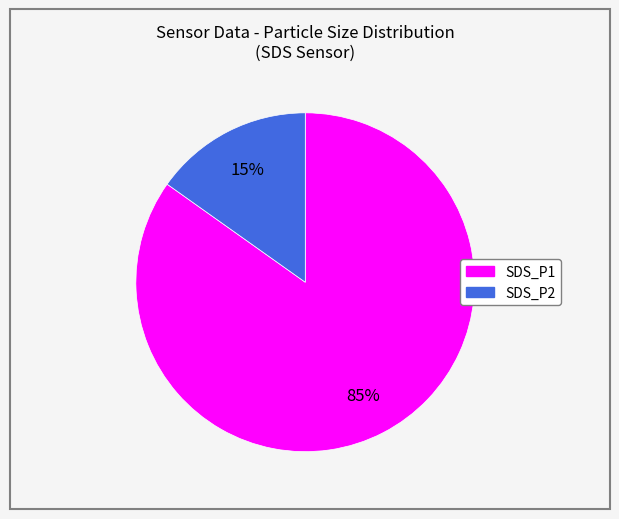

To the nearest percent, what is the difference between the largest and smallest slice percentages?

70%